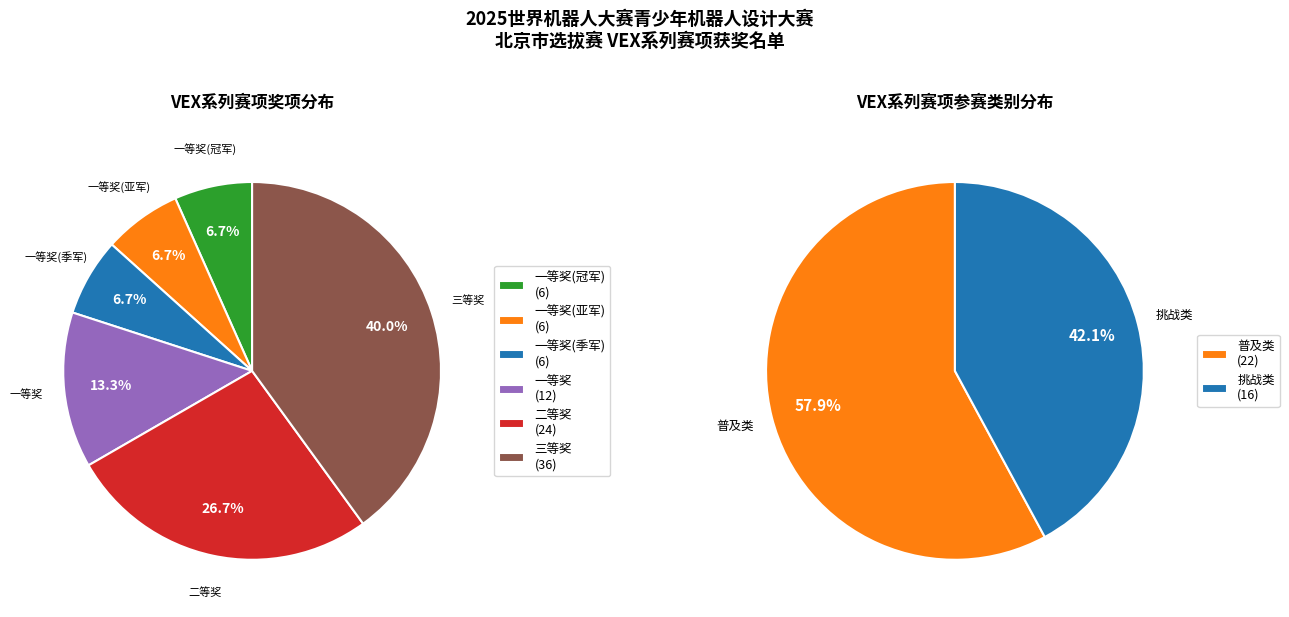

Combined, what portion of the pie is 一等奖(季军) and 一等奖(亚军)?

13.3%